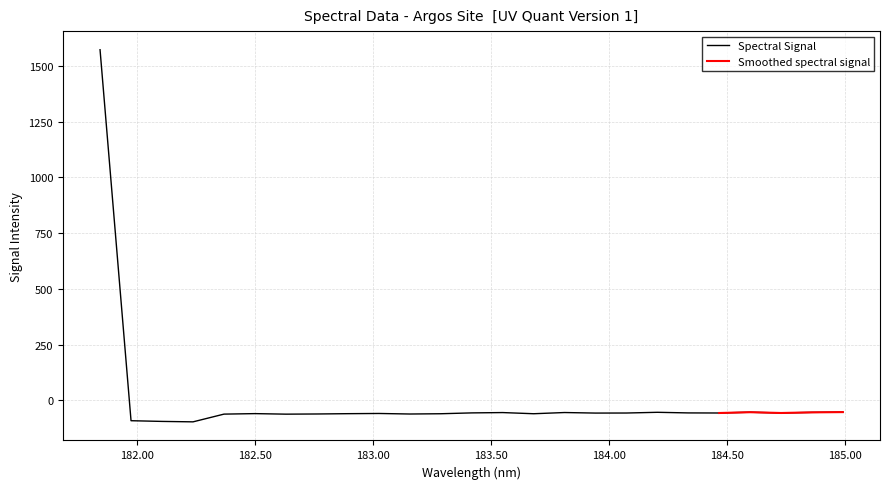

What is the difference between the maximum and minimum values?

1667.9